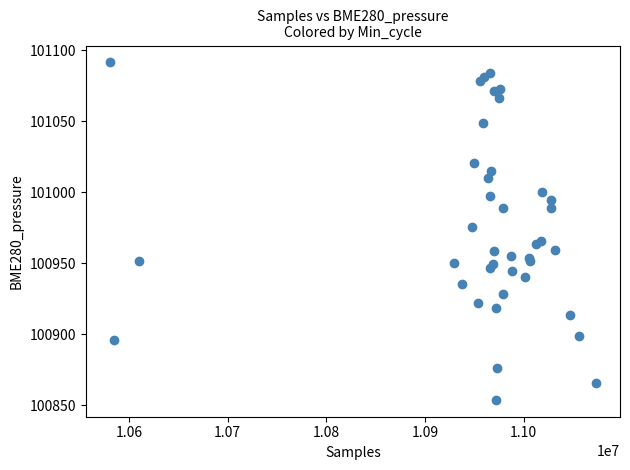

What Y value in the scatter plot is closest to 100972?

100975.8